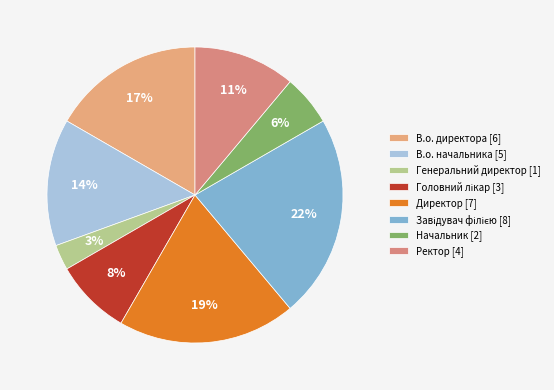

Does Генеральний директор account for over 50% of the chart?

No